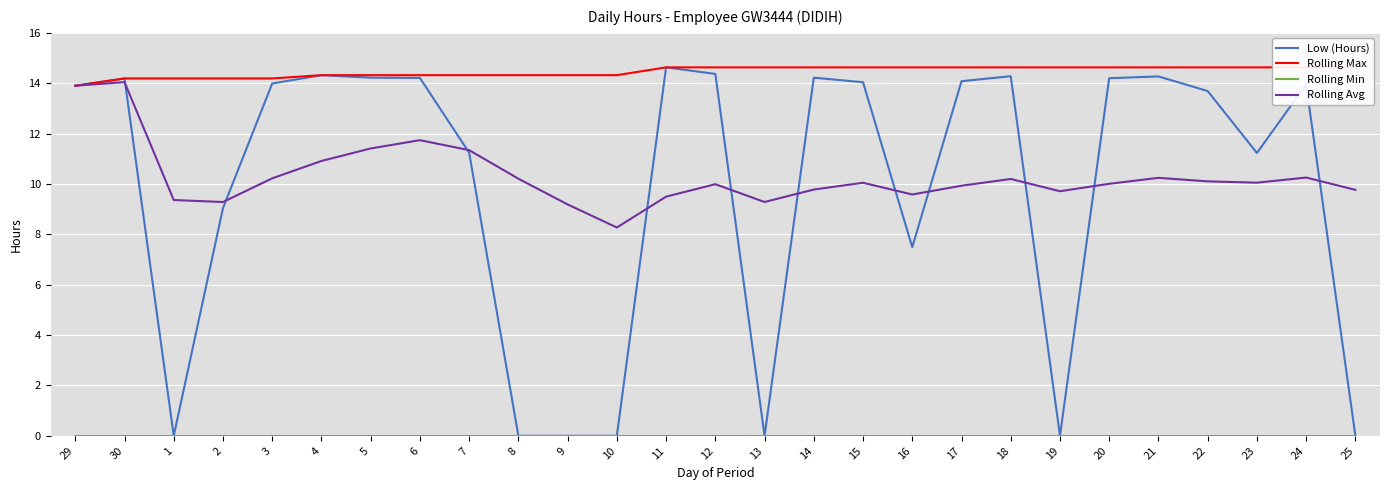

True or false: Rolling Max and Rolling Min intersect in this chart.

False